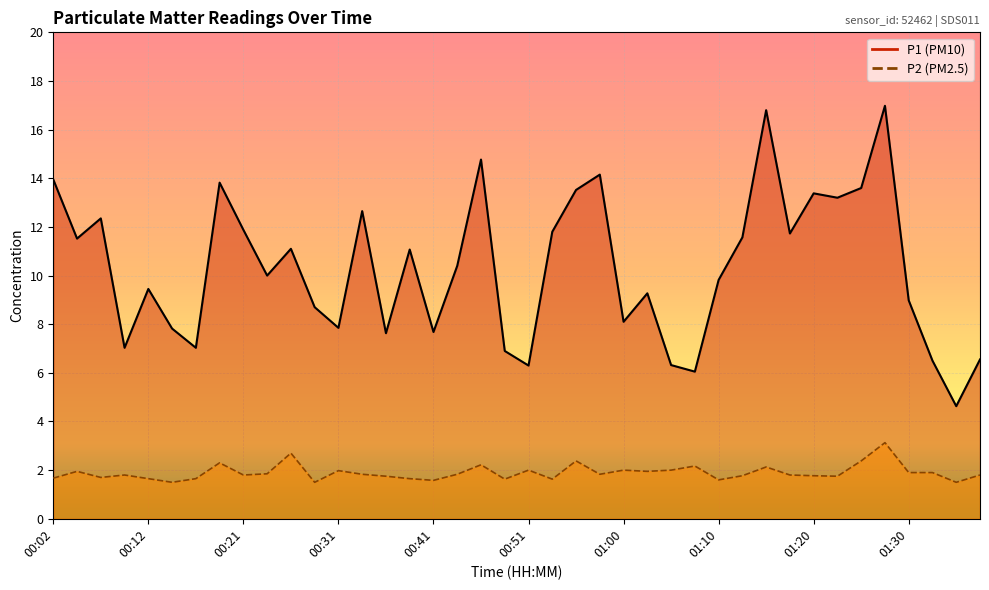

What position from the right is 00:46?

22